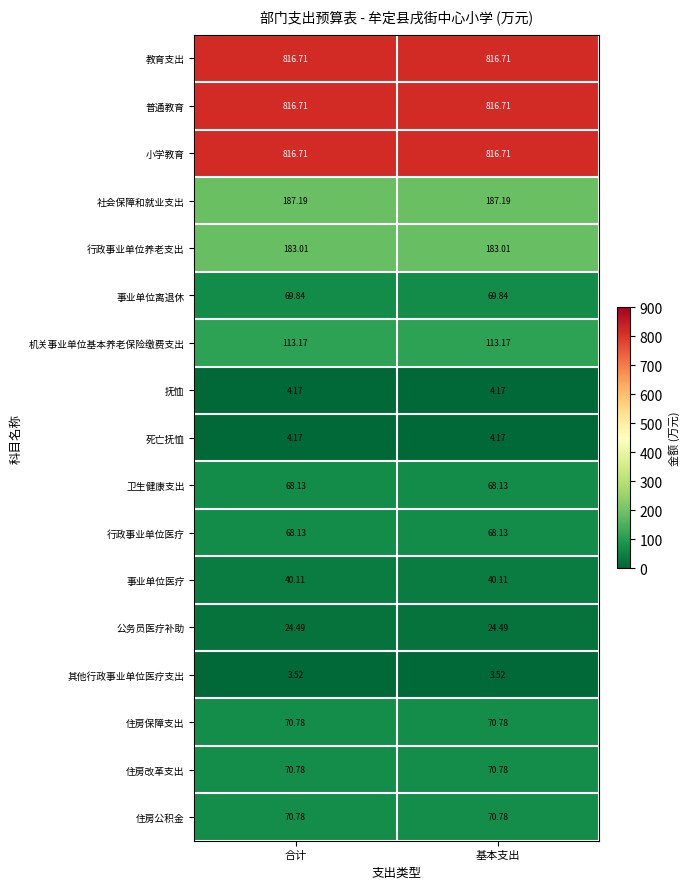

Is the value of 普通教育 at 基本支出 greater than the value of 社会保障和就业支出 at 合计?

Yes